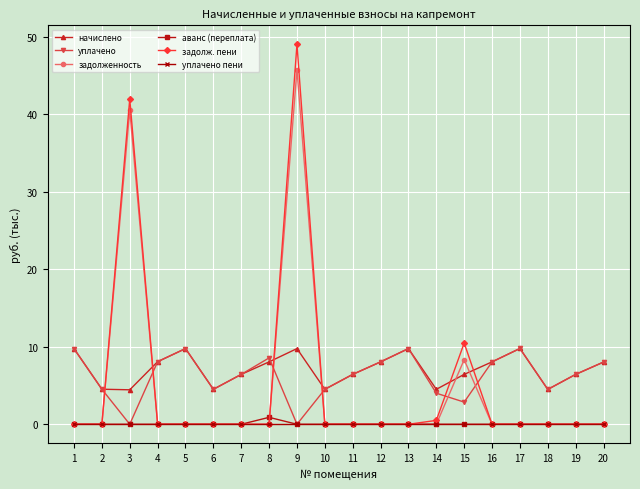

The value of начислено at 7 is 9.4. True or false?

False